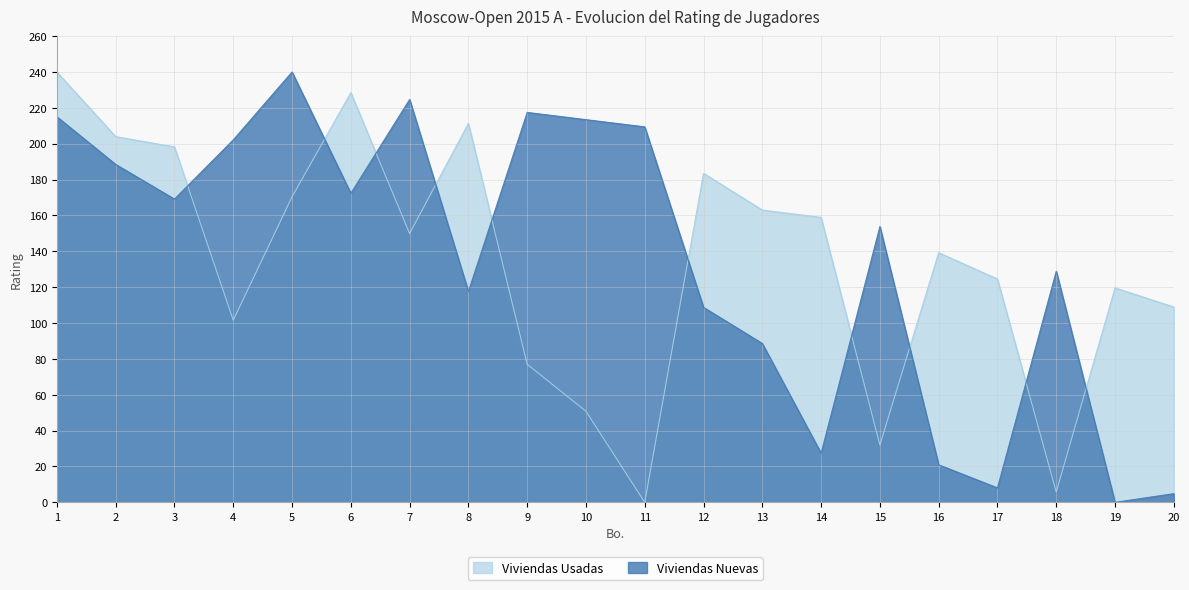

List the labels in order of Viviendas Usadas value, largest first.

1, 6, 8, 2, 3, 12, 5, 13, 14, 7, 16, 17, 19, 20, 4, 9, 10, 15, 18, 11